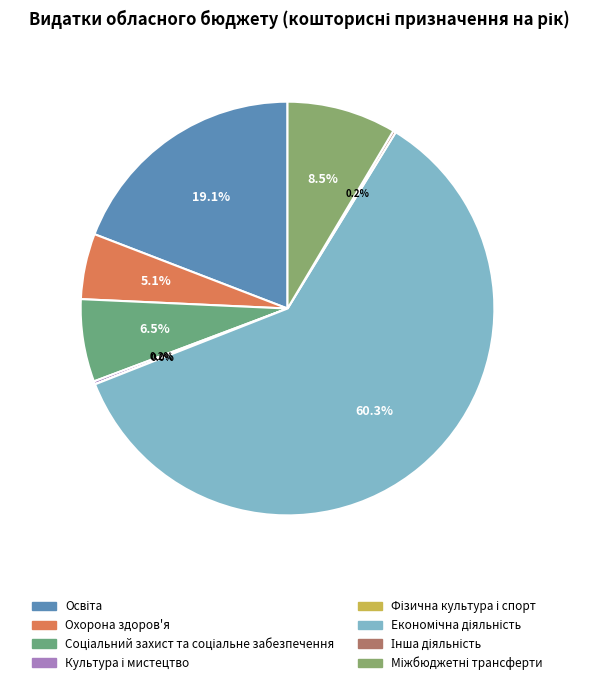

What portion of the pie excludes Освіта?

80.9%